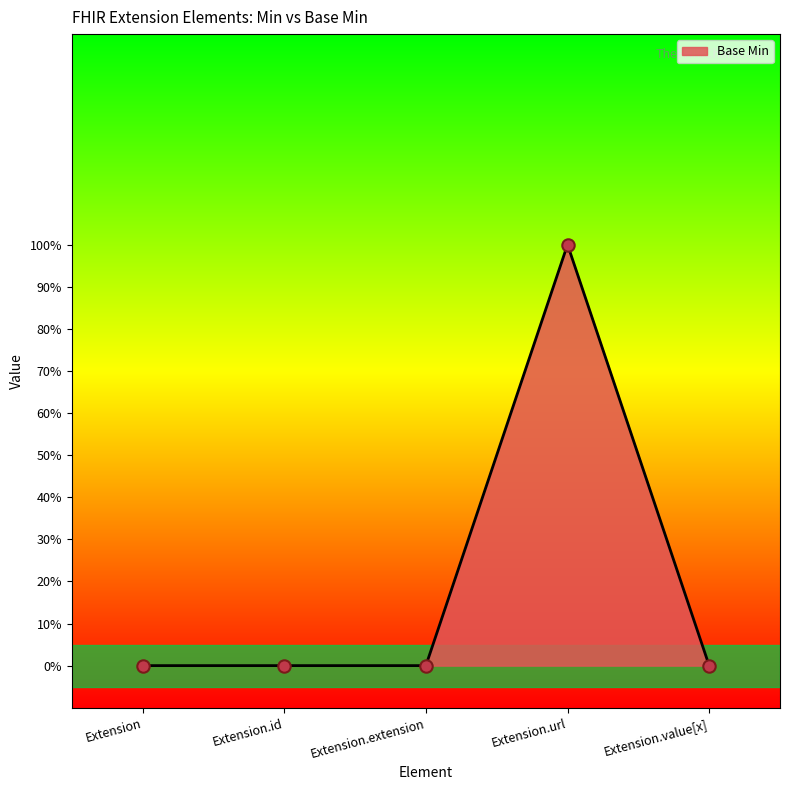

Between Extension.url and Extension.extension, which is larger?

Extension.url